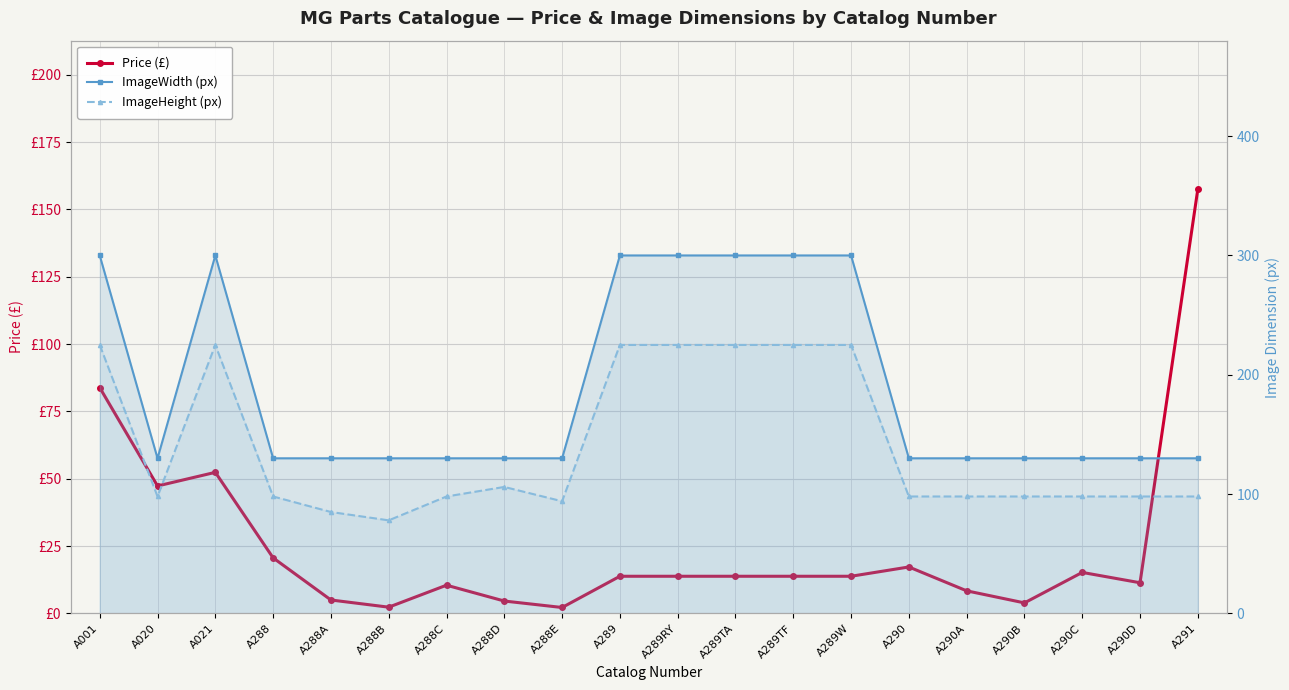

What is the difference between the Price (£) values at A290 and A289TA?

3.4